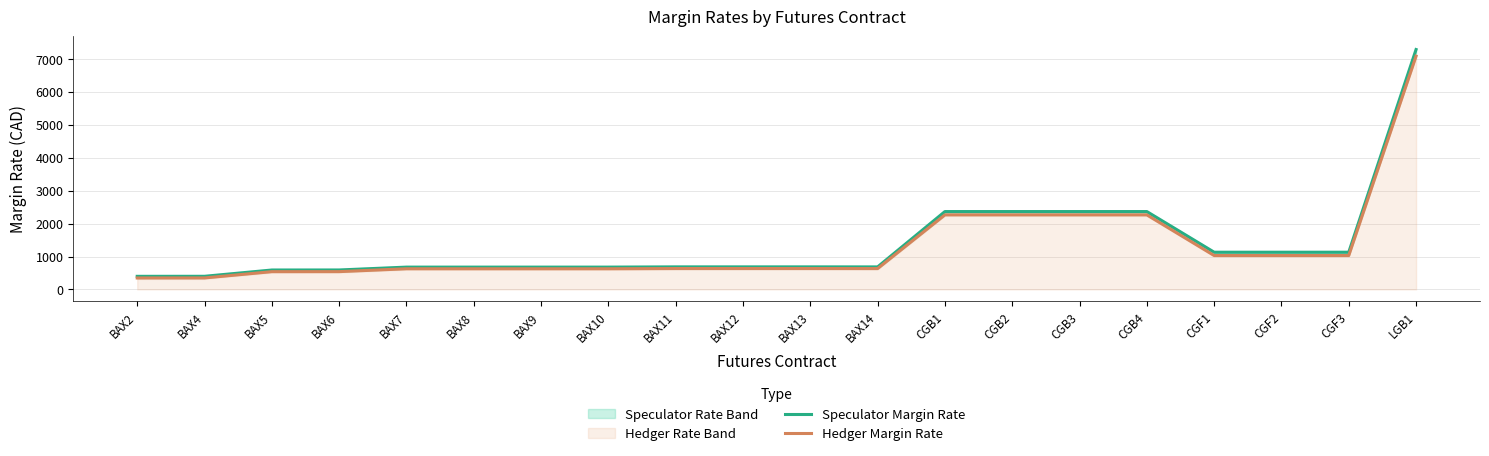

Between CGB4 and BAX5, which is larger?

CGB4